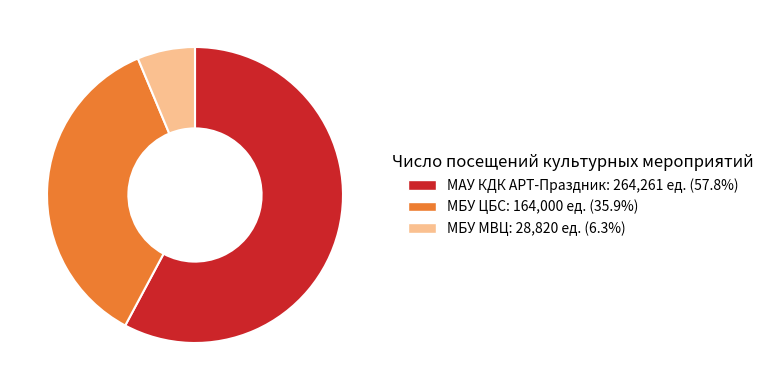

Which has a higher value, МБУ ЦБС or МАУ КДК АРТ-Праздник?

МАУ КДК АРТ-Праздник